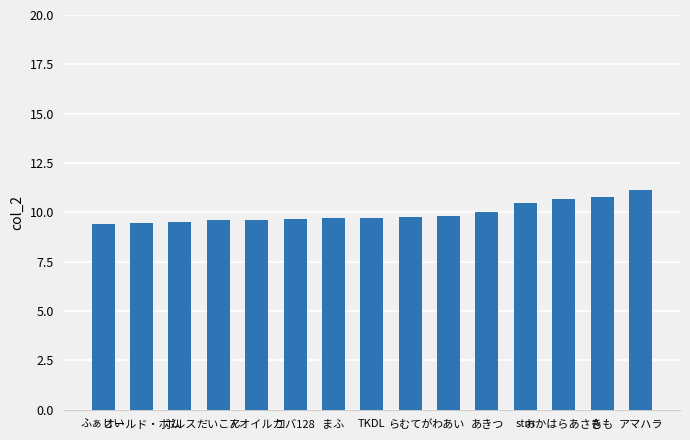

Where is the data nearest to the value 10?

あきつ